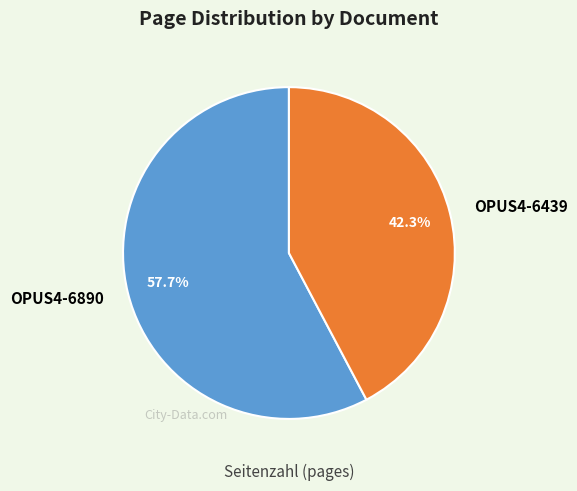

Which category has the smallest portion of the pie?

OPUS4-6439